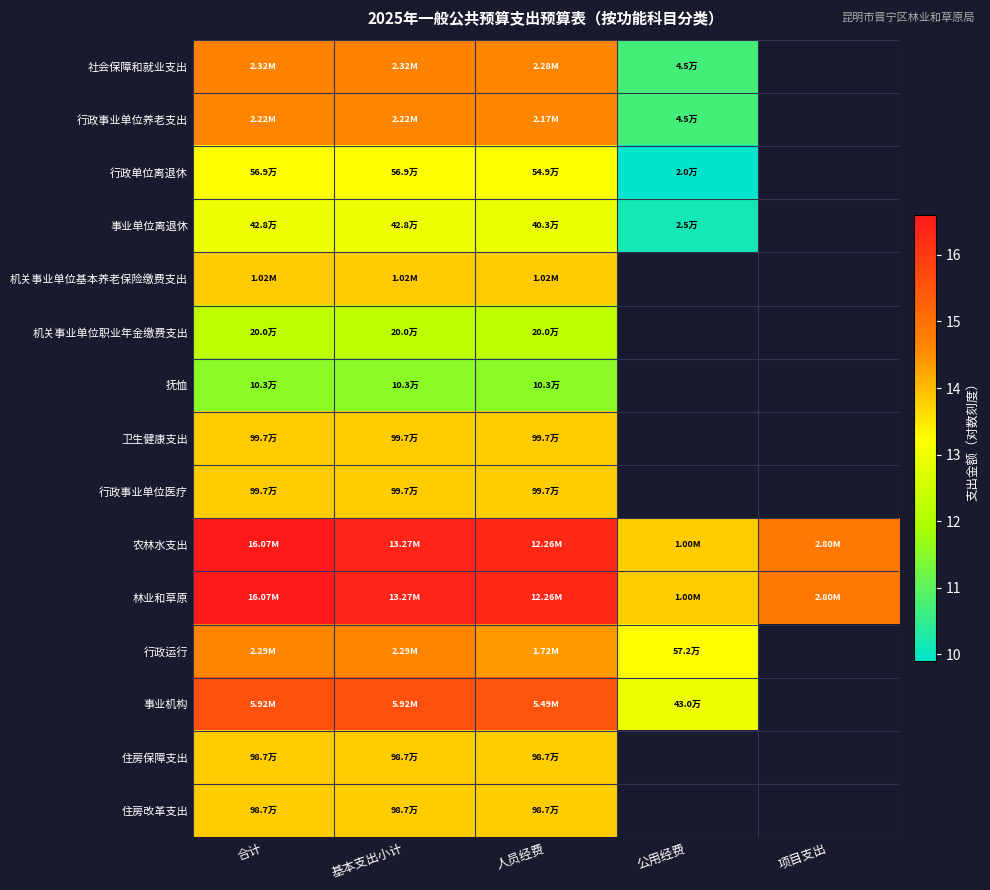

At how many categories does at least one series exceed 12?

5